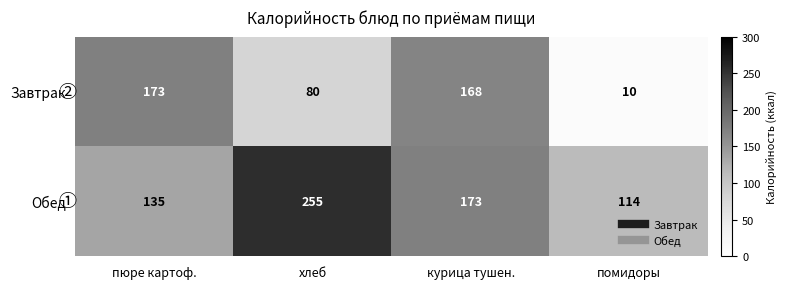

Which series has the largest total across all categories?

Обед